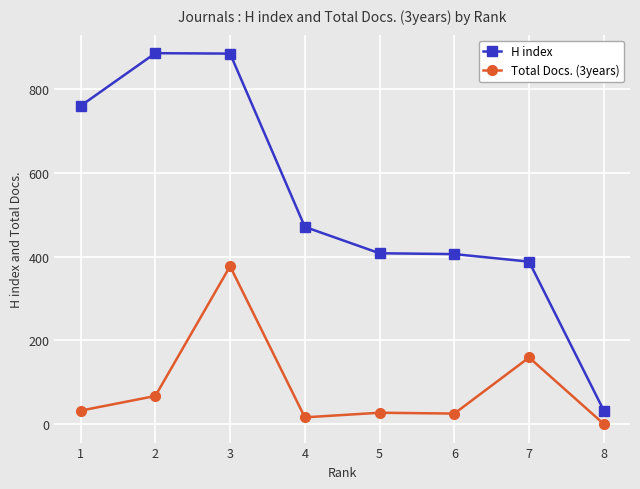

The value of Total Docs. (3years) at 7 is 246. True or false?

False